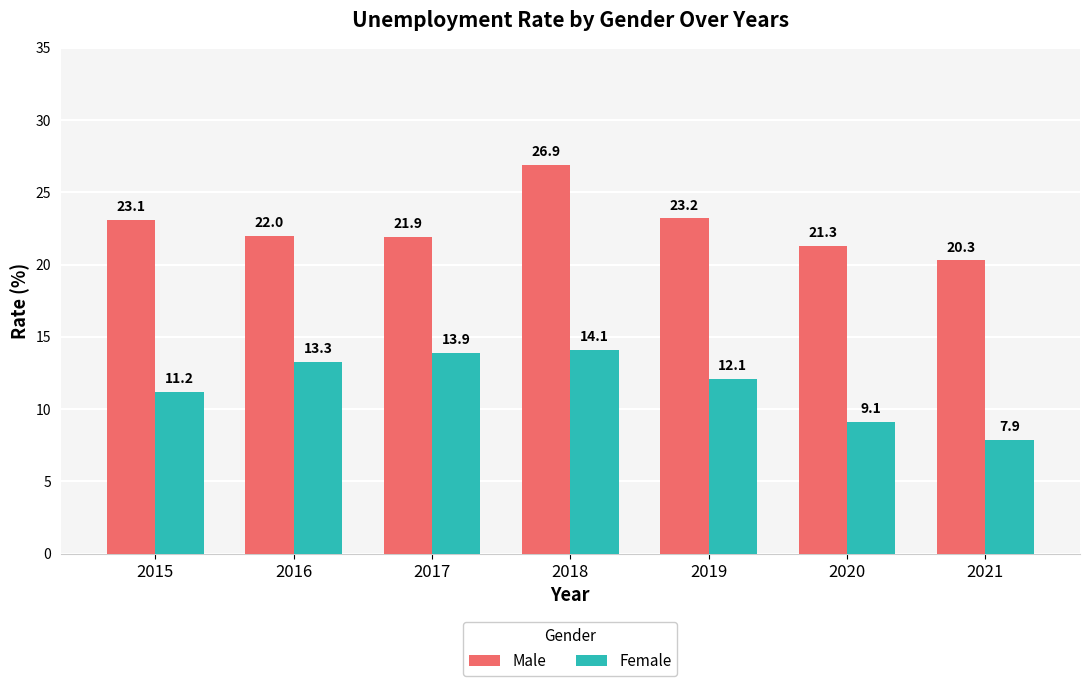

Rank the categories by Female value from highest to lowest.

2018, 2017, 2016, 2019, 2015, 2020, 2021